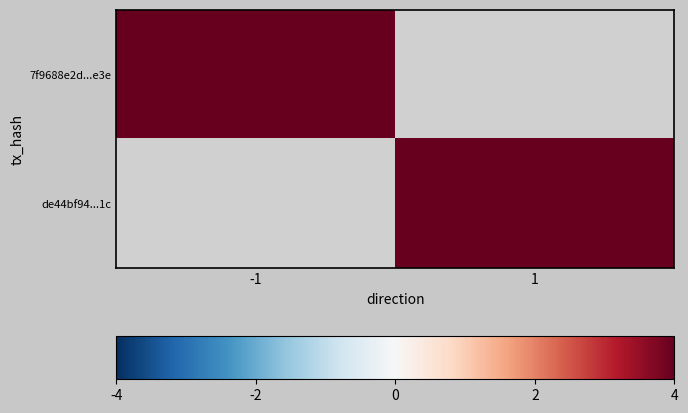

Which category has the lowest value across all series?

-1